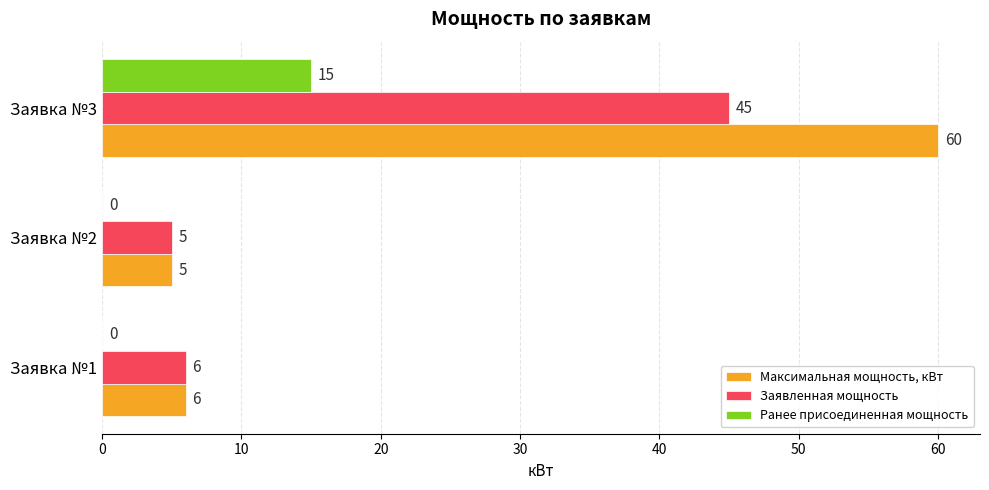

Between Заявка №1 and Заявка №3, which series saw the biggest shift?

Максимальная мощность, кВт